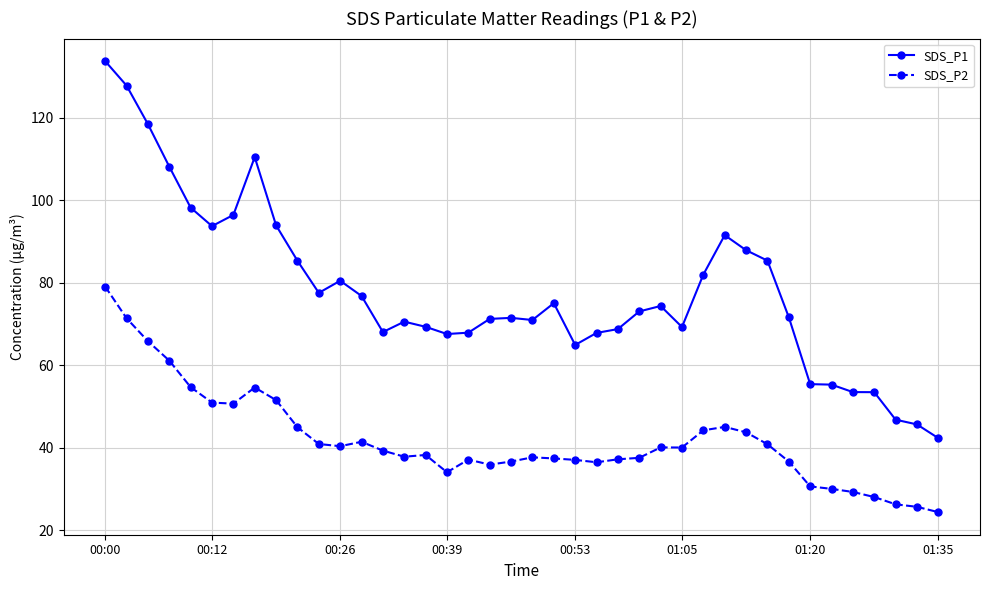

What is the value of the SDS_P2 point at the 13th from the left?

41.4